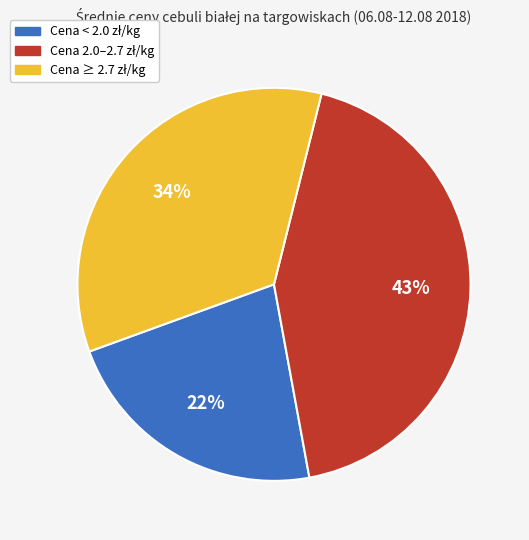

Is there a majority slice in this chart?

No